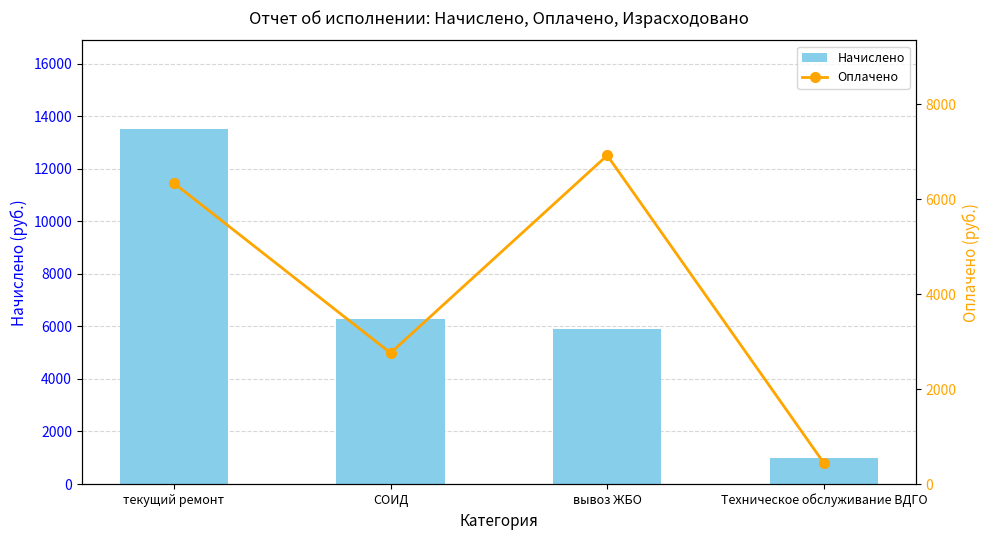

At which label is Начислено closest to 7254?

СОИД